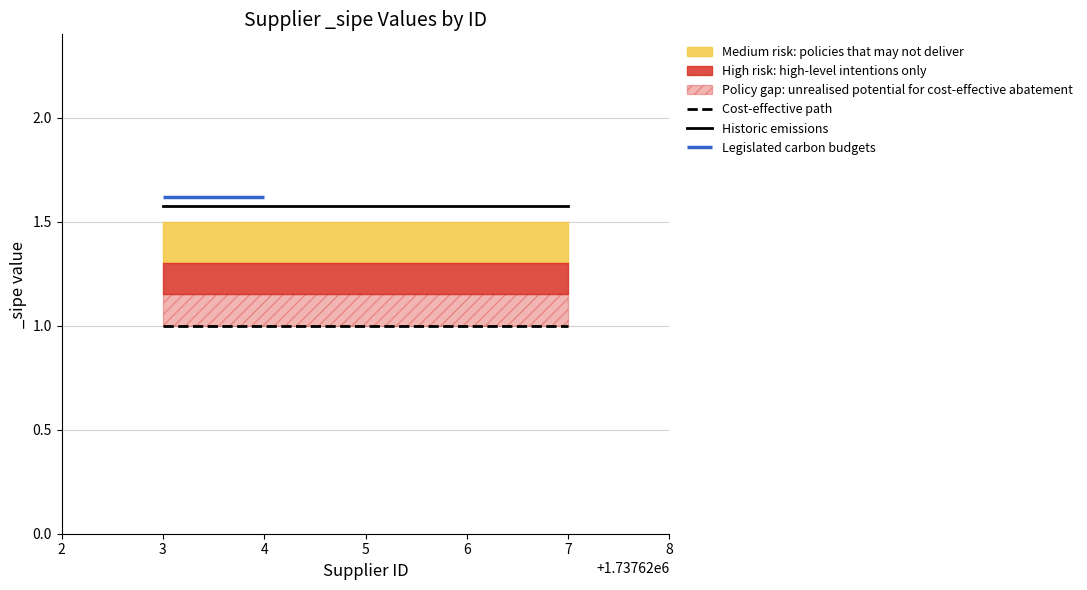

What is the lowest value of the Cost-effective path series?

1.0